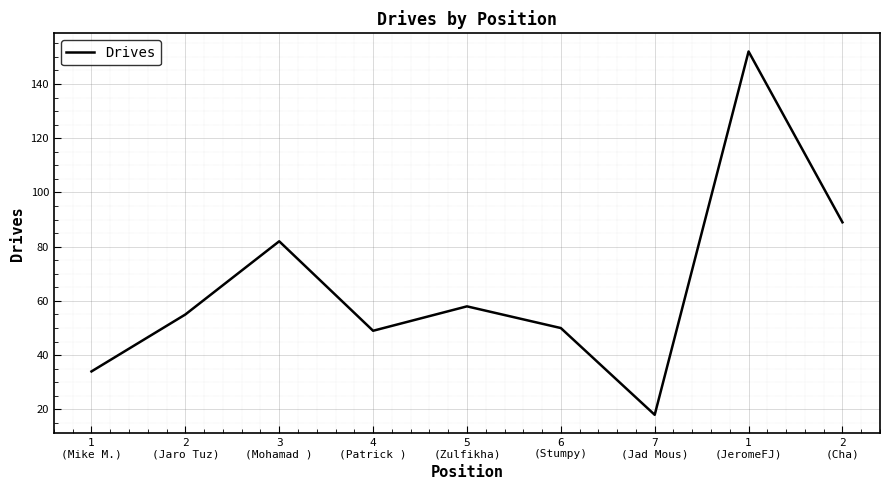

How many interior local valleys (lower than both neighbors) does the data have?

2